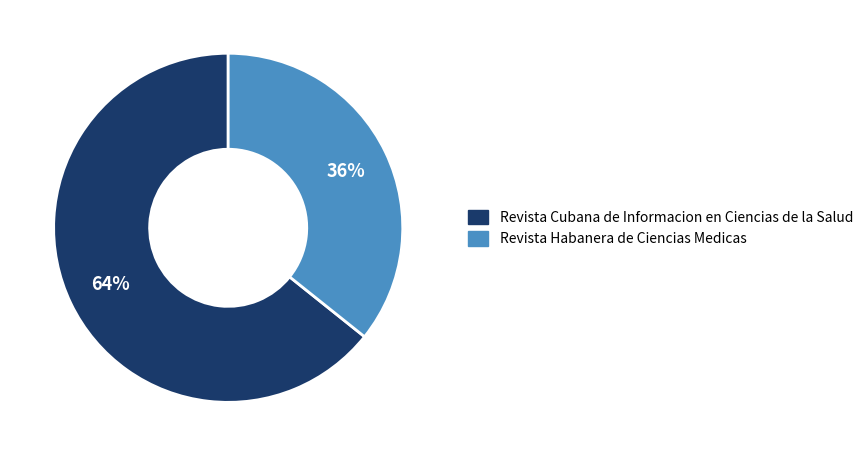

True or false: Revista Habanera de Ciencias Medicas accounts for 36% of the total.

True